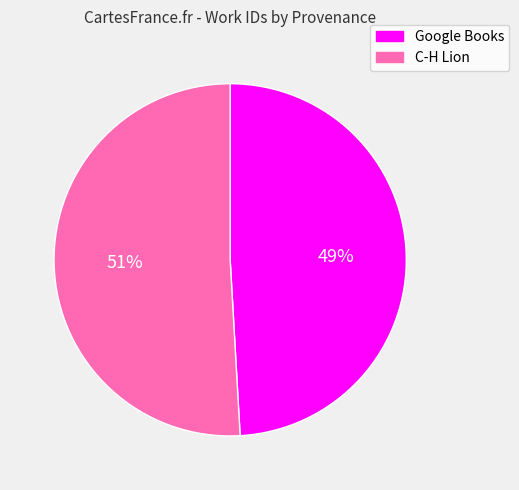

Does any single category account for the majority?

Yes